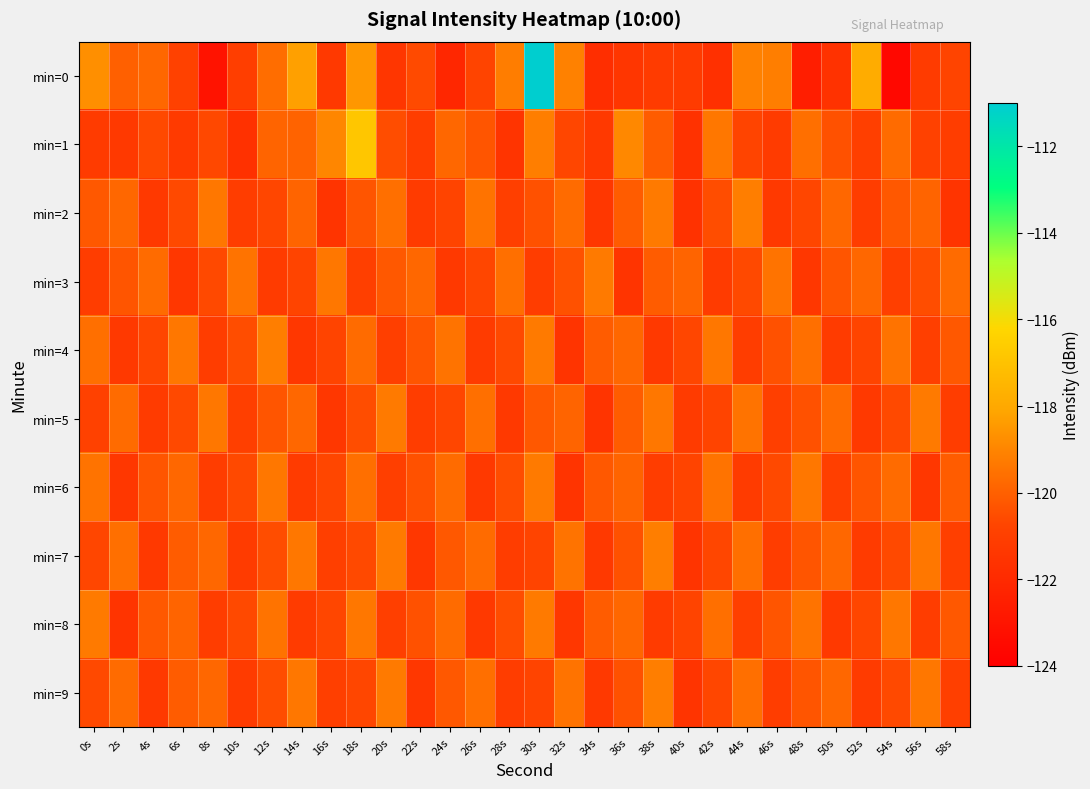

How many distinct data groups are displayed?

10